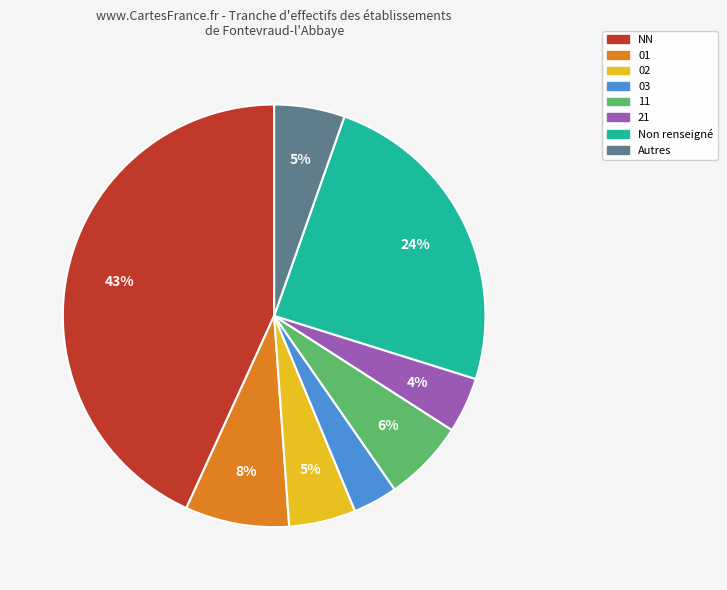

To the nearest percent, what is the average slice percentage?

12%